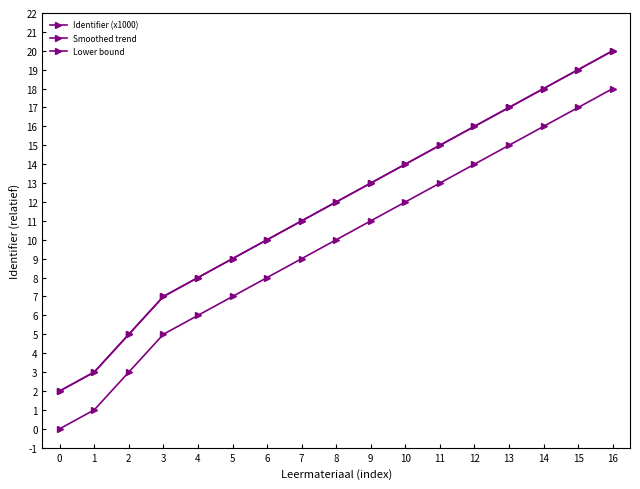

True or false: Smoothed trend and Lower bound cross at least once.

False